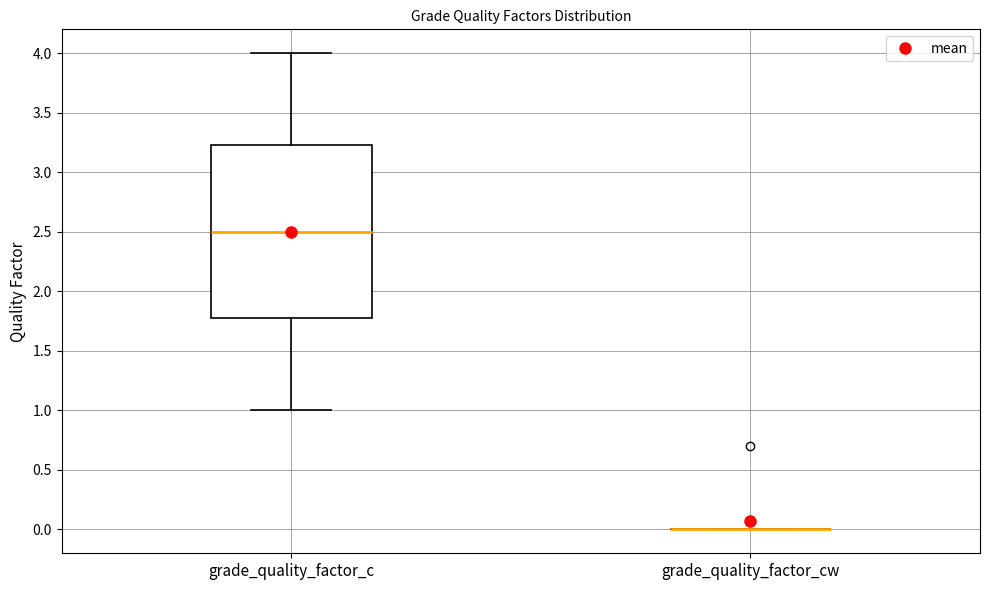

Reading left to right, read every box against the y-axis: the position of its median line, the range the box covers, and the ends of its whiskers. The values are not printed on the chart, so give them approximately, as read against the axis.

grade_quality_factor_c: median 2.50, box 1.80 to 3.25, whiskers 1.00 to 4.00
grade_quality_factor_cw: box collapsed to a line at 0.00, whiskers 0.00 to 0.00